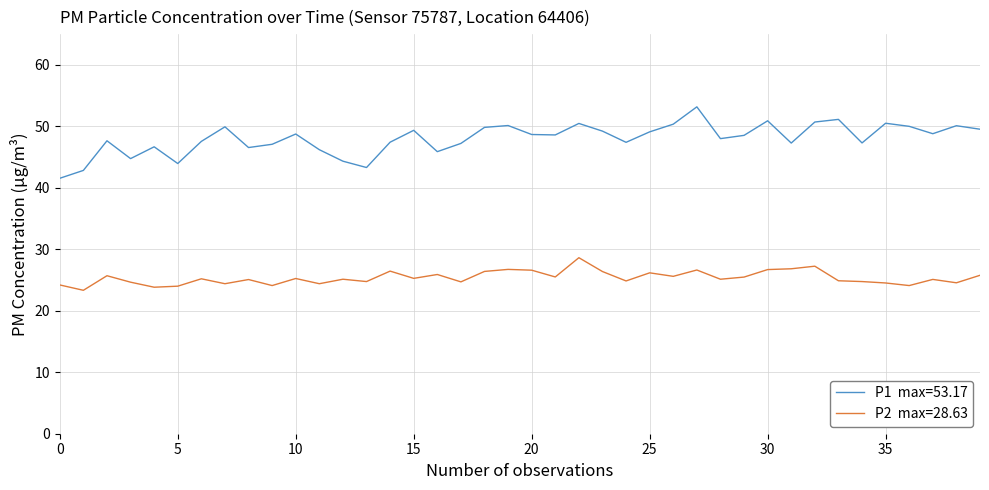

What is the maximum value shown in the chart?

53.2